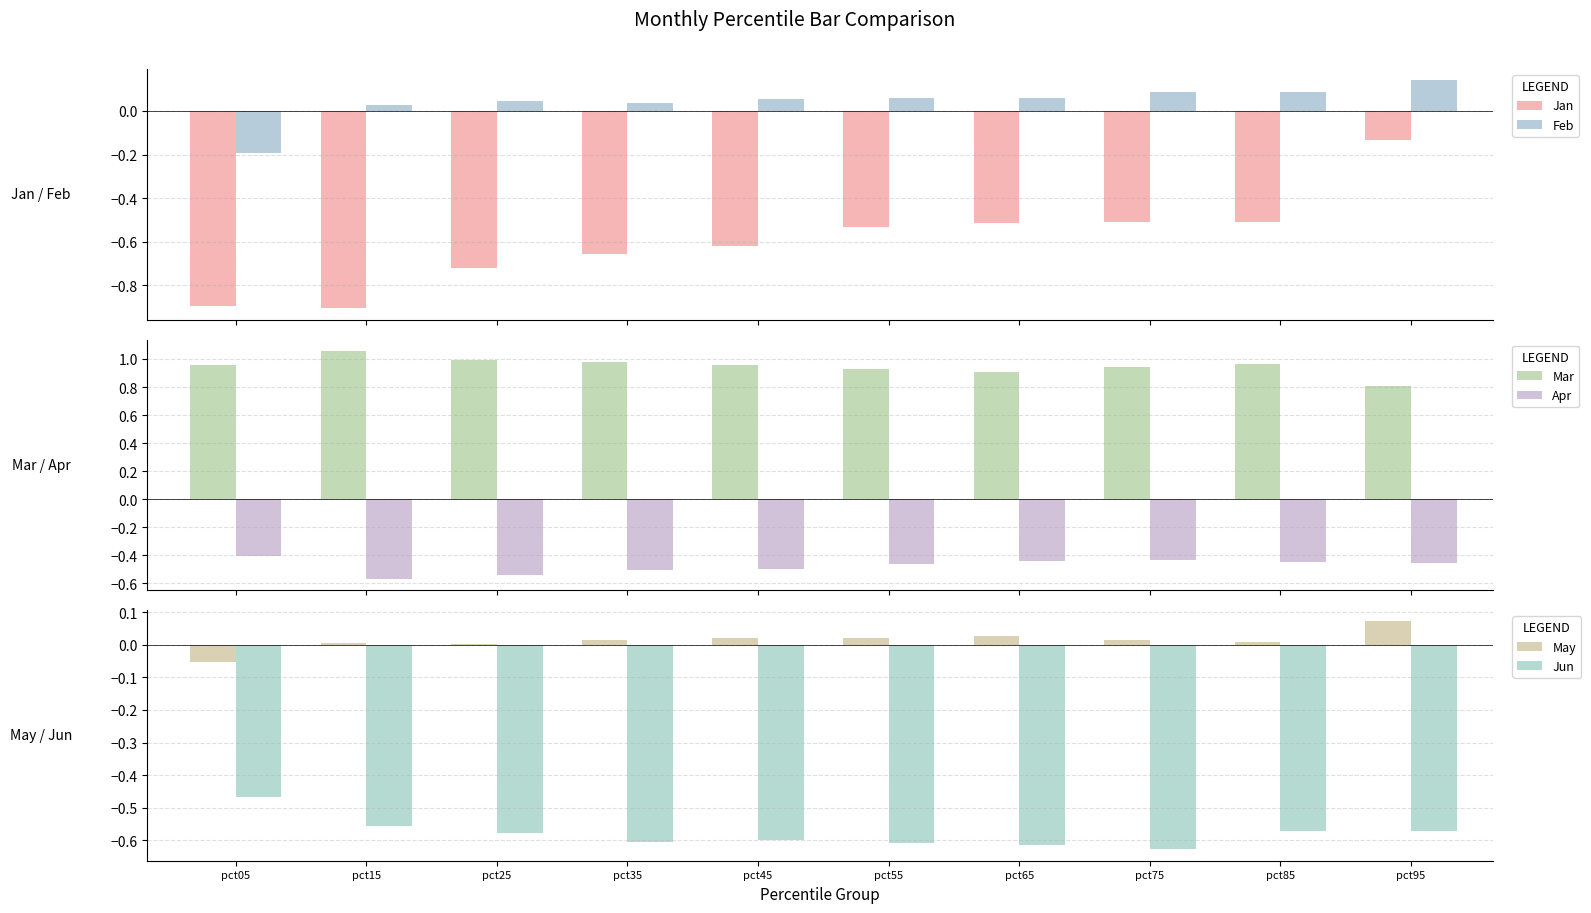

Reading right to left, list all the values displayed in this chart.

Jan: -0.1	-0.5	-0.5	-0.5	-0.5	-0.6	-0.7	-0.7	-0.9	-0.9
Feb: 0.1	0.1	0.1	0.1	0.1	0.1	0.0	0.0	0.0	-0.2
Mar: 0.8	1.0	0.9	0.9	0.9	1.0	1.0	1.0	1.1	1.0
Apr: -0.5	-0.4	-0.4	-0.4	-0.5	-0.5	-0.5	-0.5	-0.6	-0.4
May: 0.1	0.0	0.0	0.0	0.0	0.0	0.0	0.0	0.0	-0.1
Jun: -0.6	-0.6	-0.6	-0.6	-0.6	-0.6	-0.6	-0.6	-0.6	-0.5